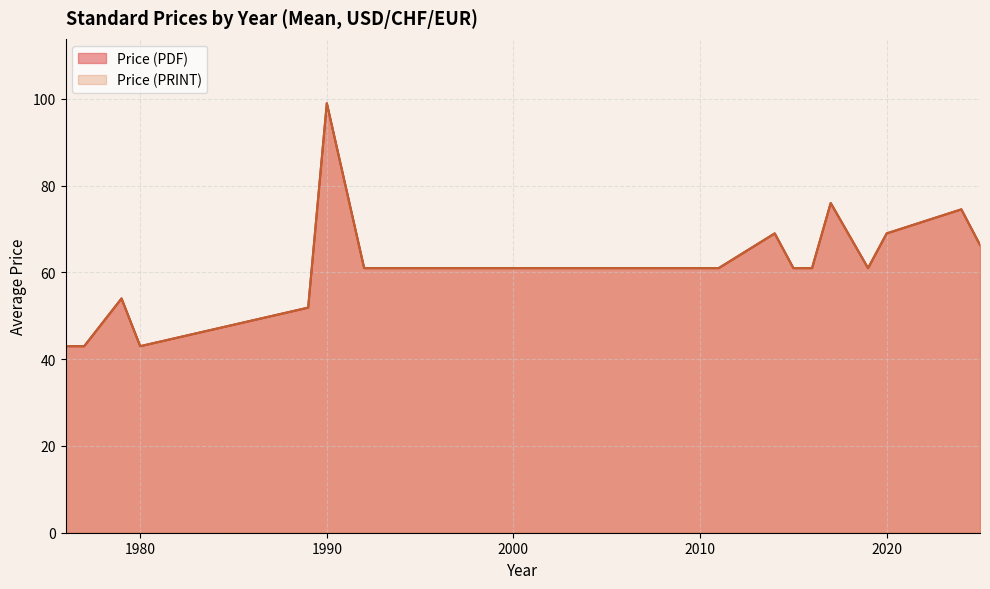

Does the chart display data point markers on the line(s)?

No